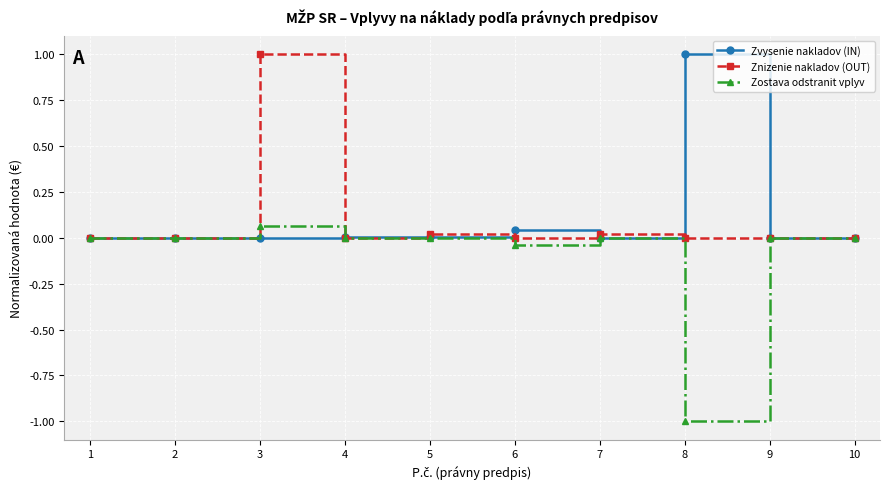

True or false: Znizenie nakladov (OUT) has a value of 0.0 at 7.

True